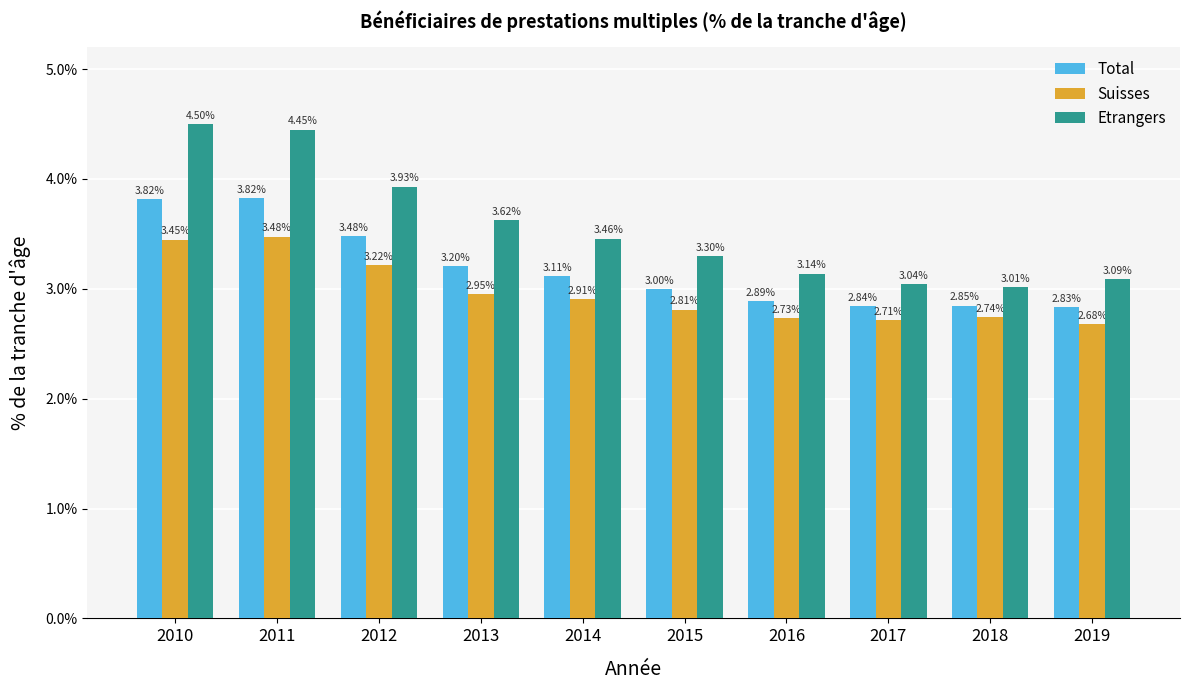

How many data points does each series have?

10